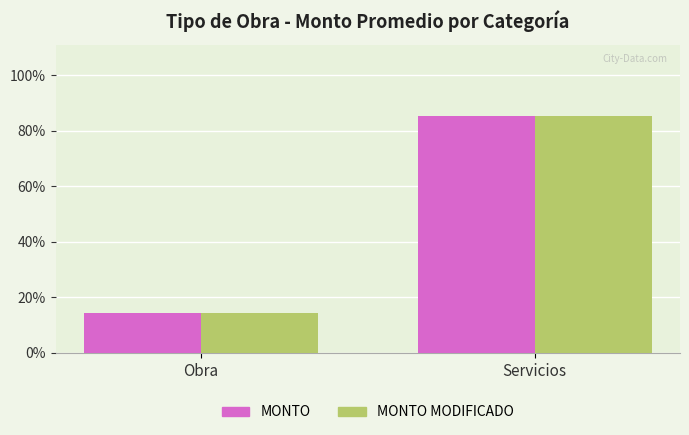

Which category has the highest value in the MONTO series?

Servicios